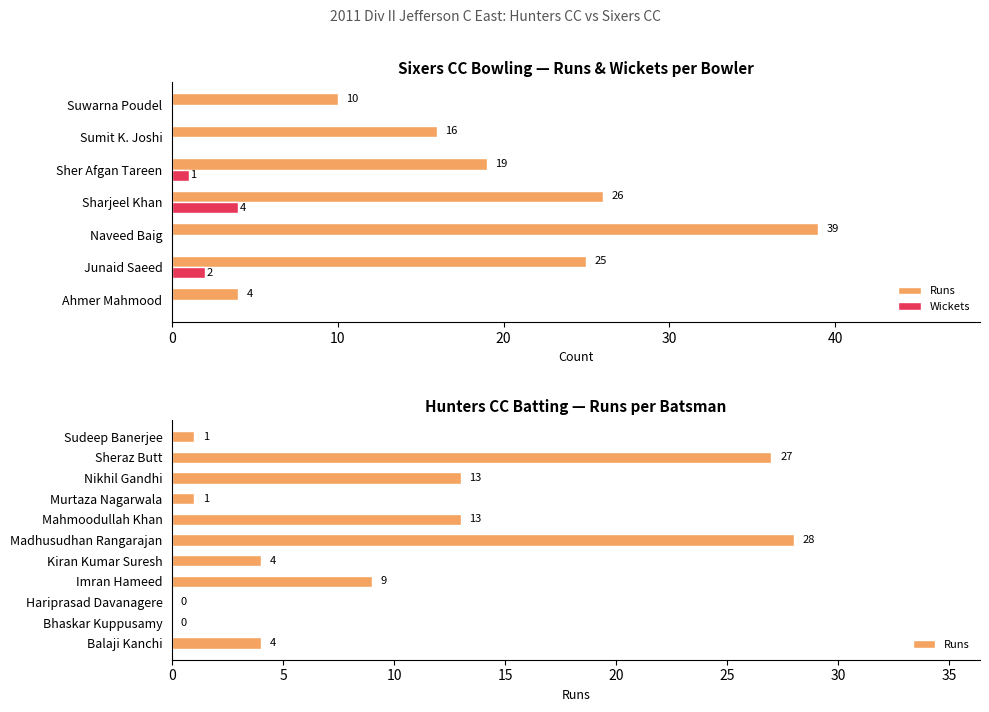

Which series changed the most between Bhaskar Kuppusamy and Imran Hameed?

Runs